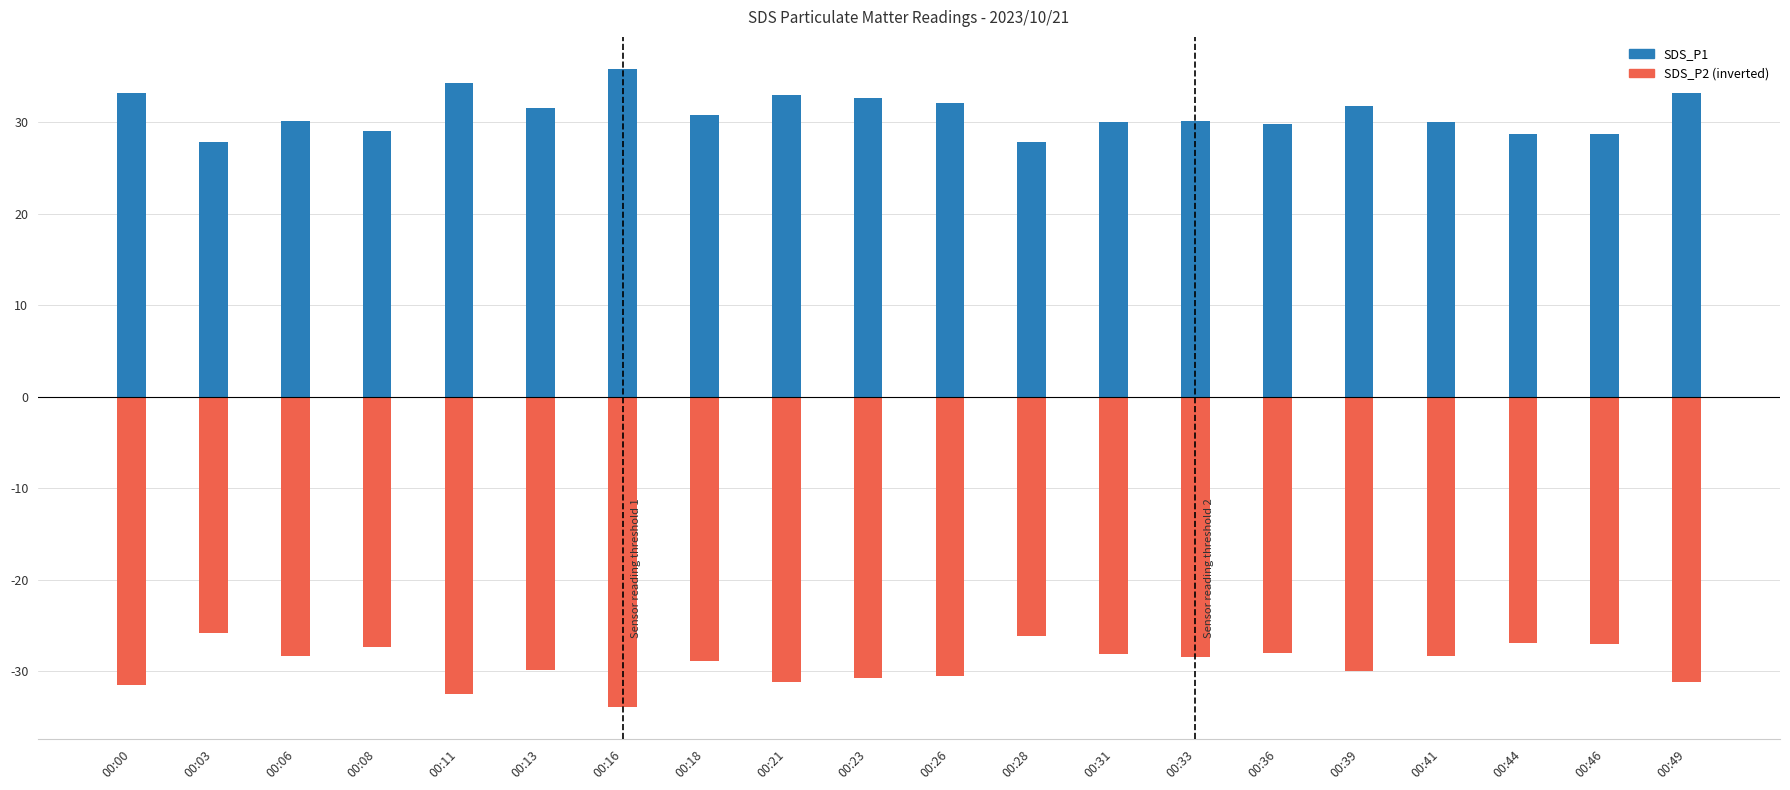

Which series has the largest range (max minus min)?

SDS_P2 (neg)